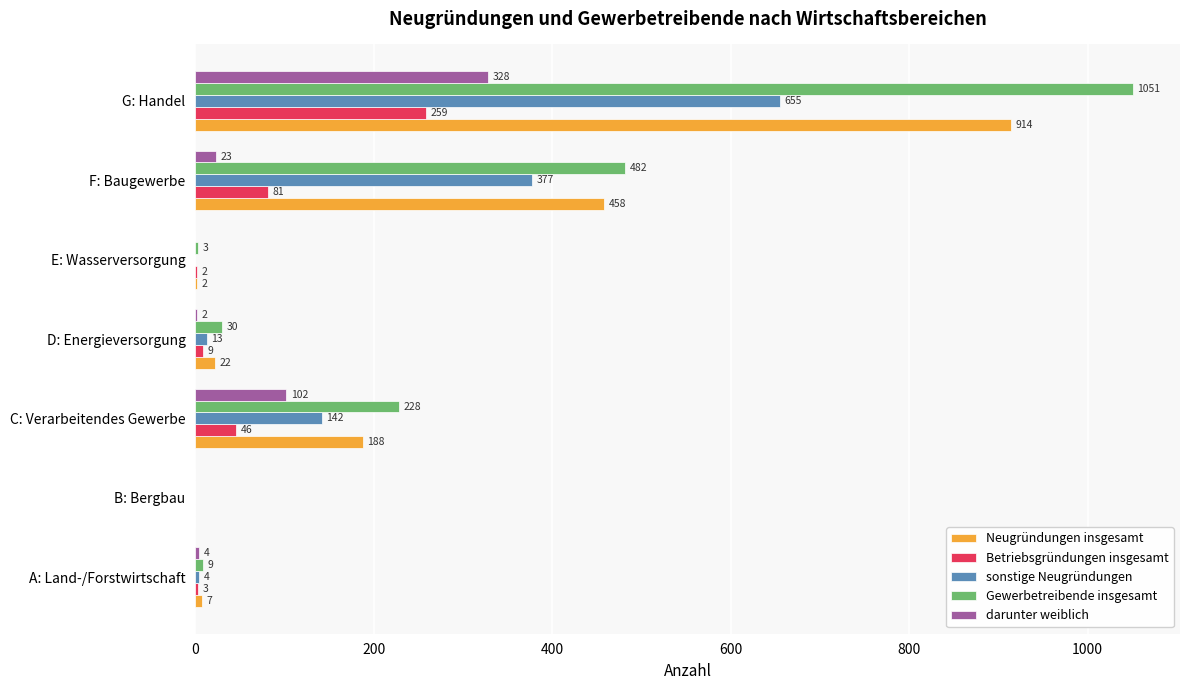

At which category is the sum across all series the highest?

G: Handel